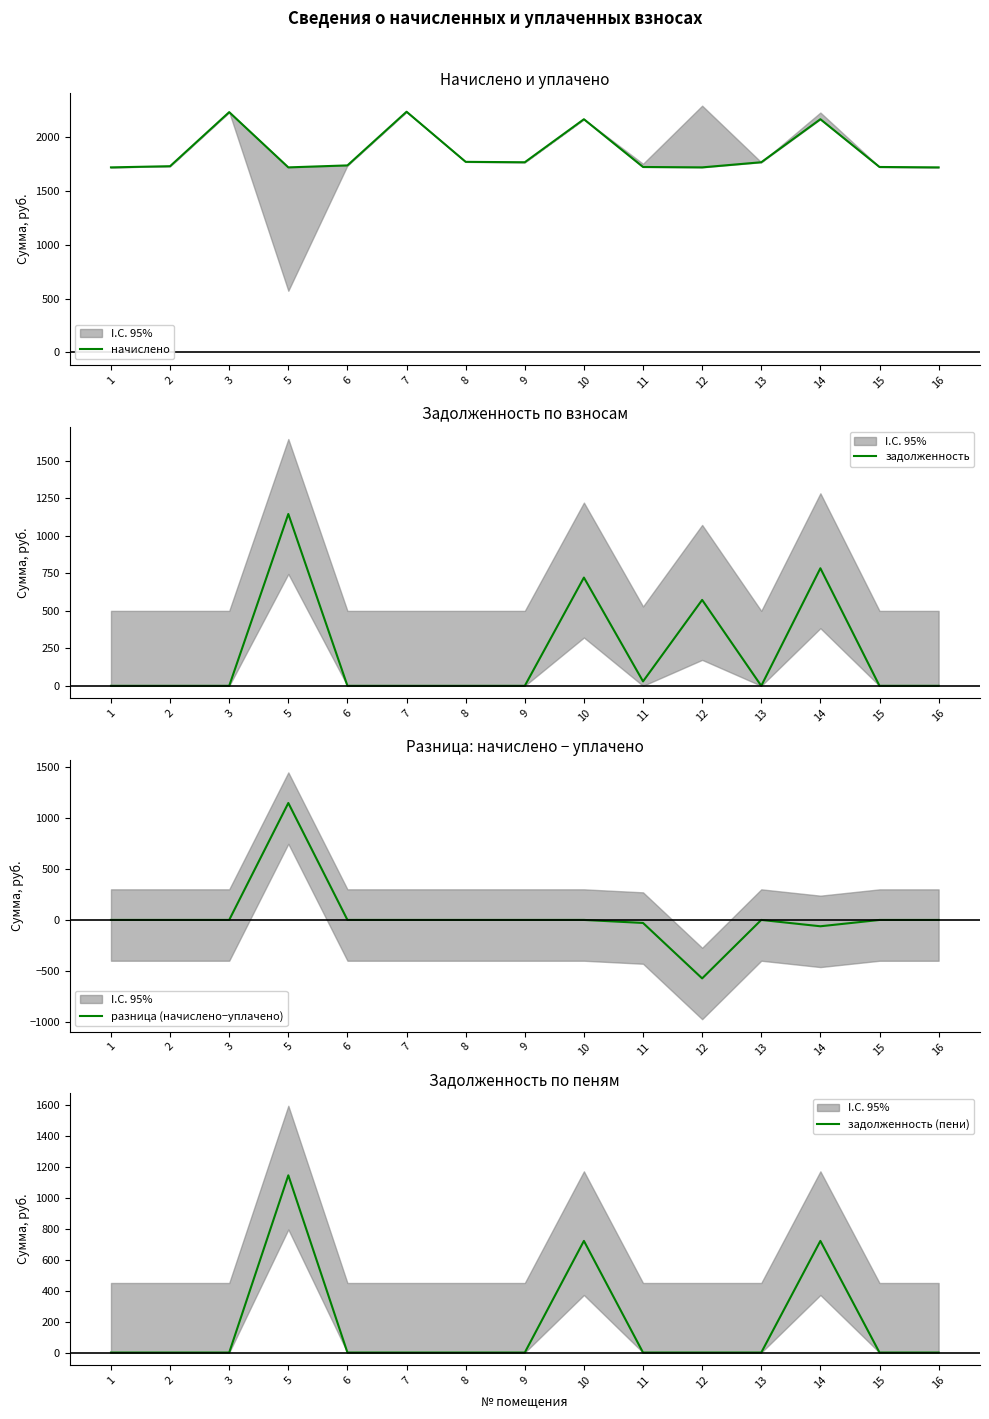

Reading left to right, list all the values displayed in this chart.

начислено: 1=1719.4	2=1730.3	3=2232.6	5=1719.4	6=1737.7	7=2236.3	8=1770.7	9=1767.0	10=2166.6	11=1723.0	12=1719.4	13=1767.0	14=2166.6	15=1723.0	16=1719.4
задолженность: 1=0.0	2=0.0	3=0.0	5=1146.2	6=0.0	7=0.0	8=0.0	9=0.0	10=722.2	11=29.7	12=573.1	13=0.0	14=784.4	15=0.0	16=0.0
разница (начислено−уплачено): 1=0.0	2=0.0	3=0.0	5=1146.2	6=0.0	7=0.0	8=0.0	9=0.0	10=0.0	11=-29.7	12=-573.1	13=0.0	14=-62.2	15=-0.3	16=-0.3
задолженность (пени): 1=0.0	2=0.0	3=0.0	5=1146.2	6=0.0	7=0.0	8=0.0	9=0.0	10=722.2	11=0.0	12=0.0	13=0.0	14=722.2	15=0.0	16=0.0